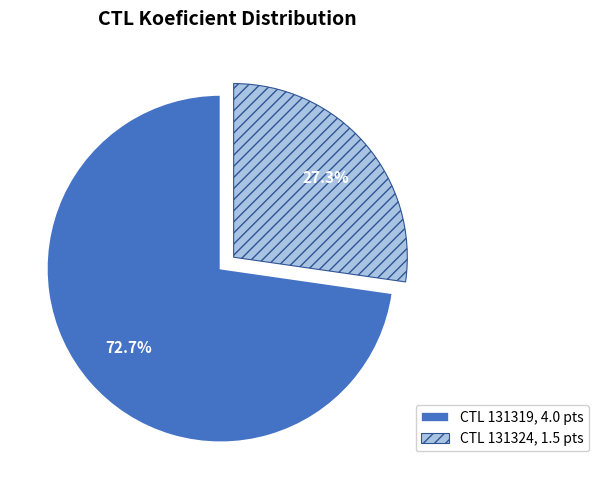

Rank the categories by value from lowest to highest.

CTL 131324, 1.5 pts, CTL 131319, 4.0 pts